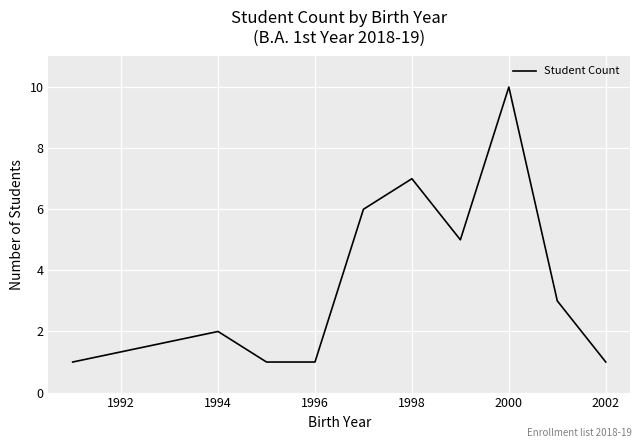

What is the greatest value displayed?

10